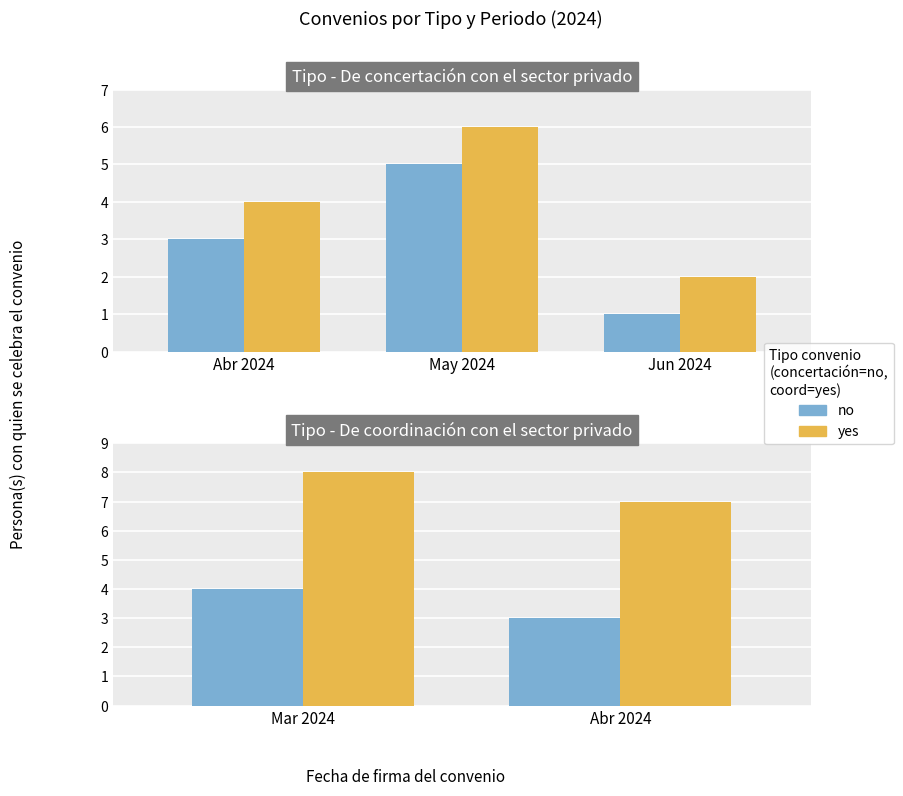

Rank the series by their maximum value, from highest to lowest.

yes, no